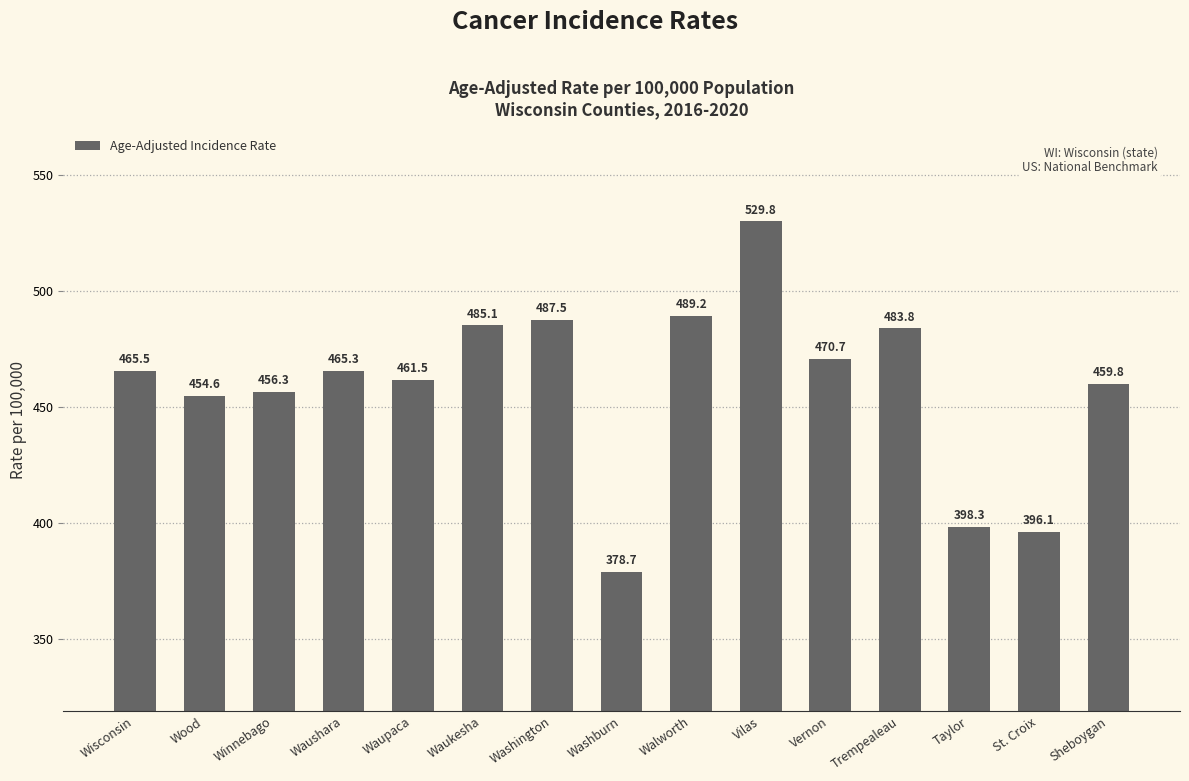

Which has a higher value, Waukesha or Sheboygan?

Waukesha